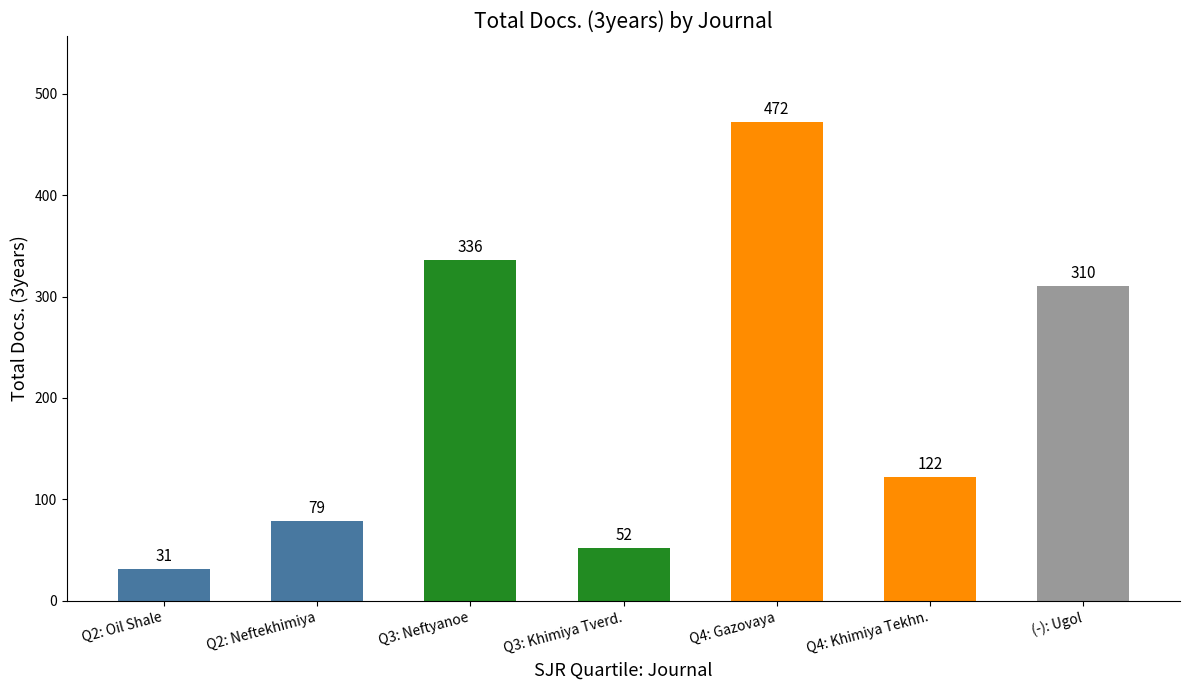

The value at Q4: Gazovaya is 472. True or false?

True